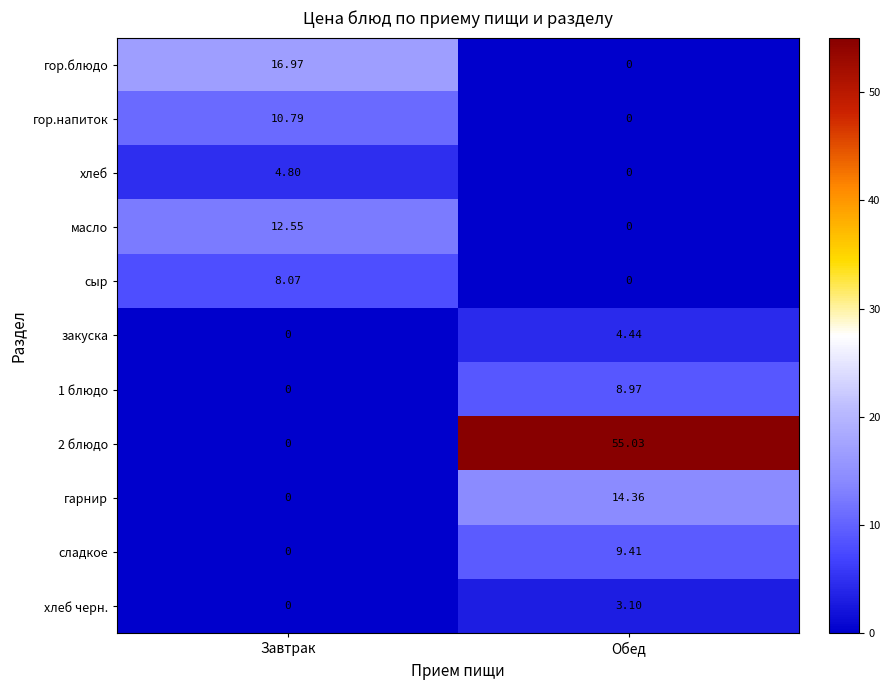

Is the value of гарнир at Обед greater than the value of сладкое at Обед?

Yes